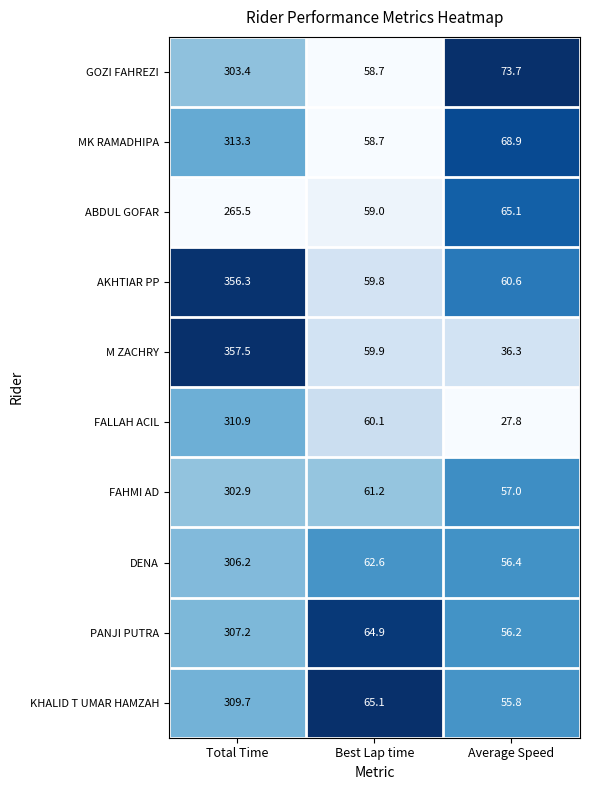

Count the number of categories in the chart.

3